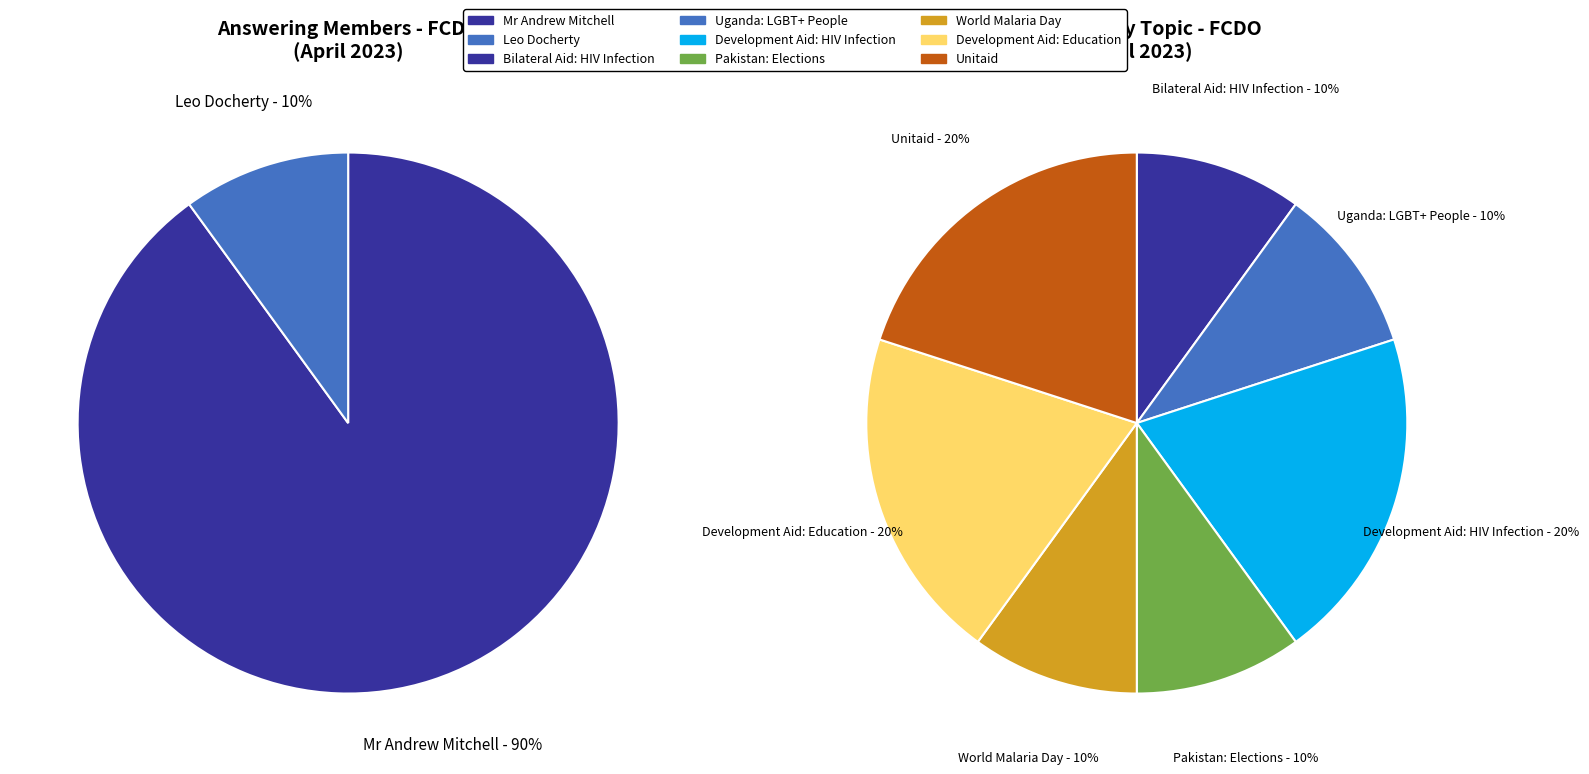

Count the number of slices in the pie.

8